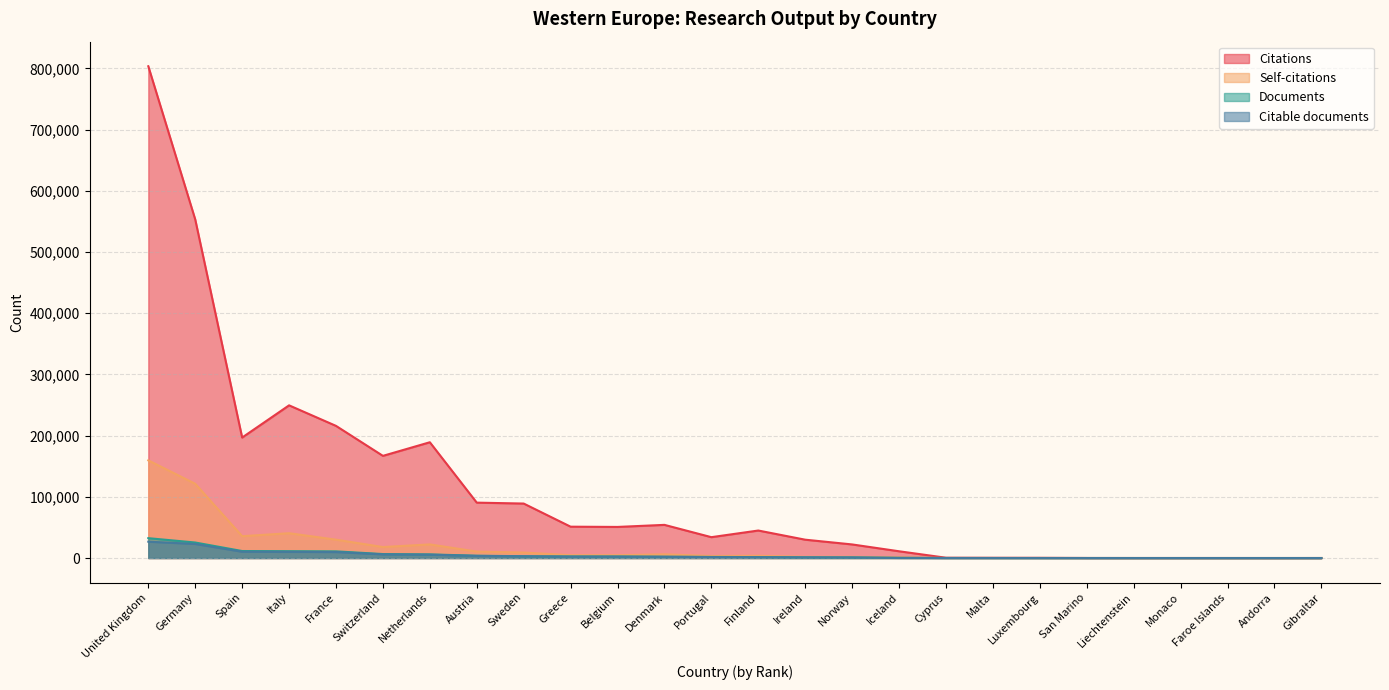

True or false: Citable documents has more than 1 points higher than both neighbors.

False